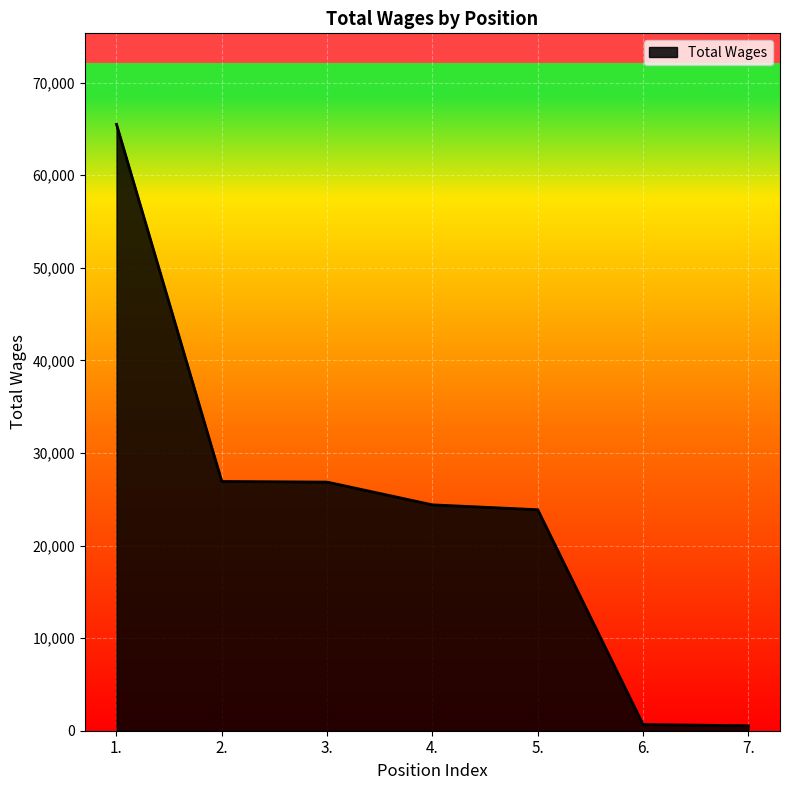

At which category does the chart reach its peak across all series?

1.